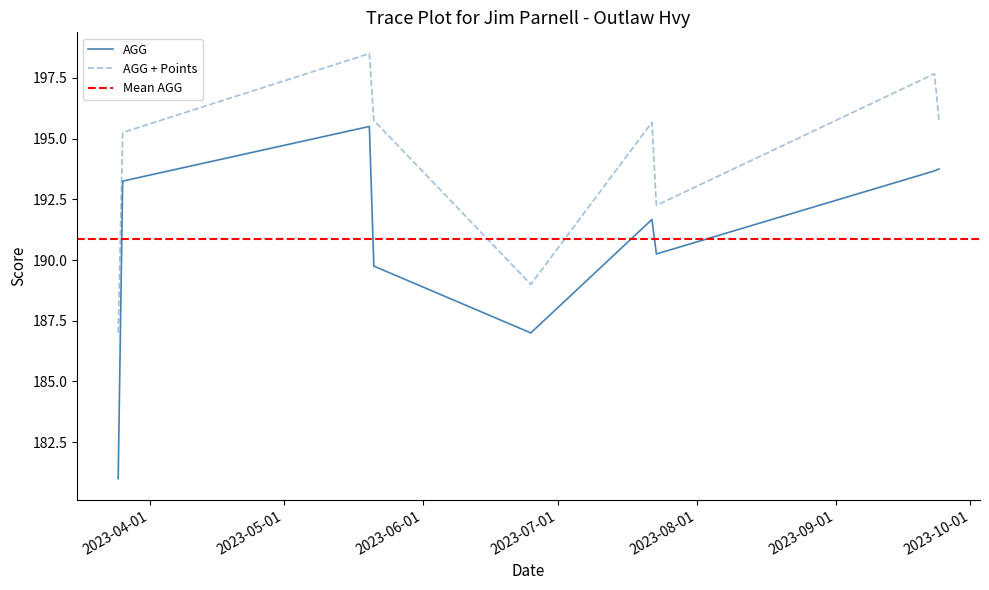

Reading left to right, transcribe all the data shown in this chart.

AGG: 181.0	193.2	195.5	189.8	187.0	191.7	190.2	193.7	193.8
AGG + Points: 187.0	195.2	198.5	195.8	189.0	195.7	192.2	197.7	195.8